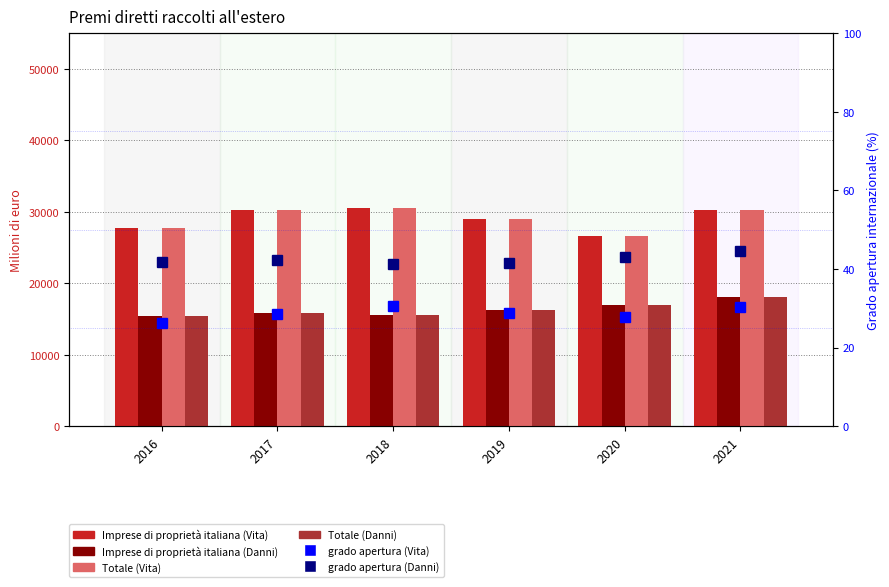

What is the smallest value displayed?

26.3